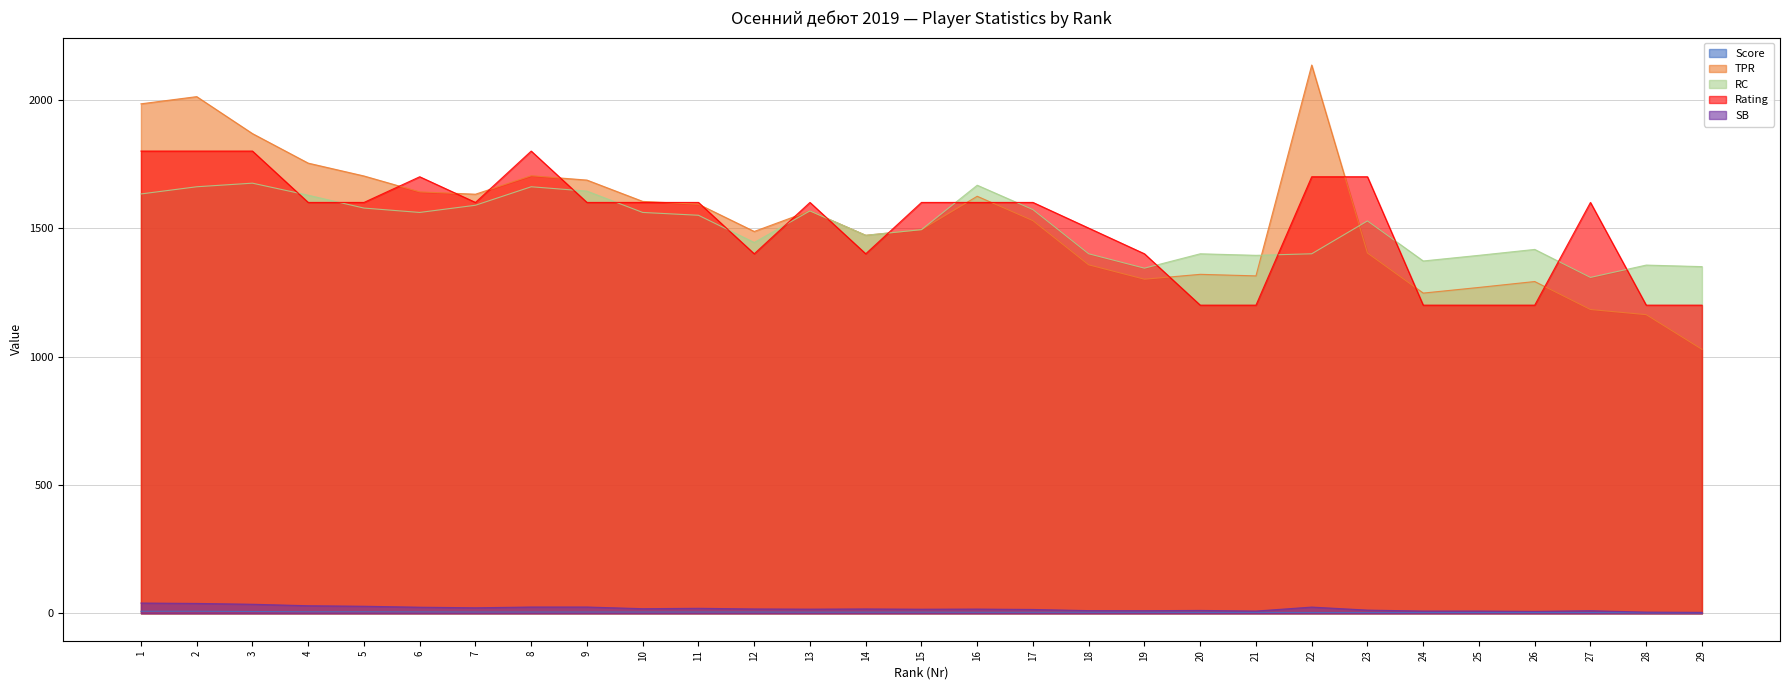

What is the approximate value of RC at 5?

1578.0